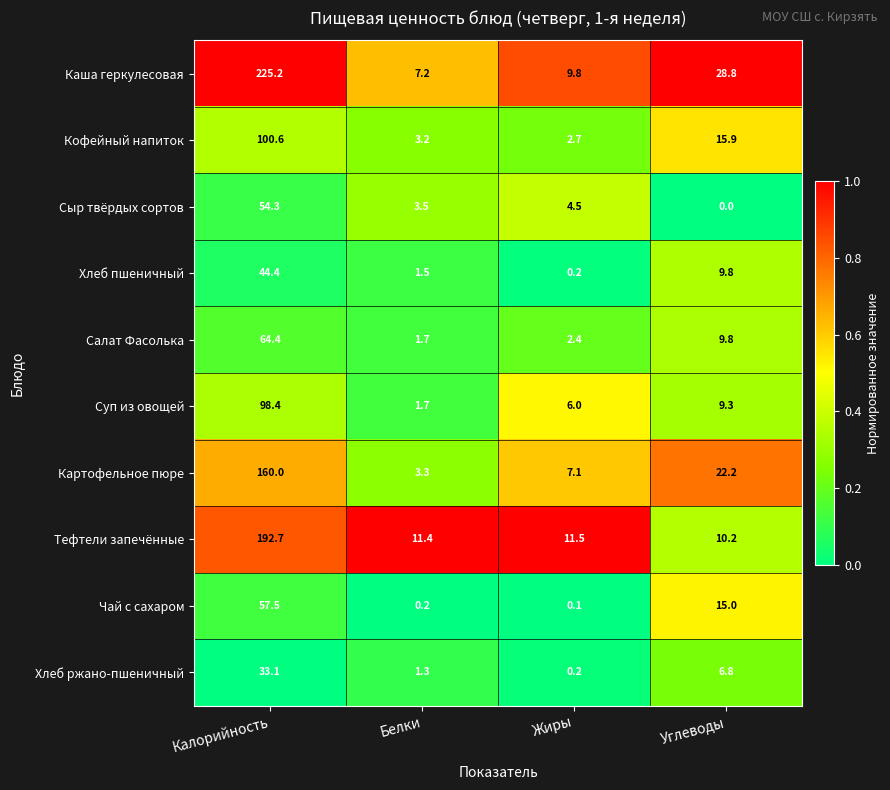

Is the value of Хлеб ржано-пшеничный at Углеводы greater than the value of Каша геркулесовая at Углеводы?

No